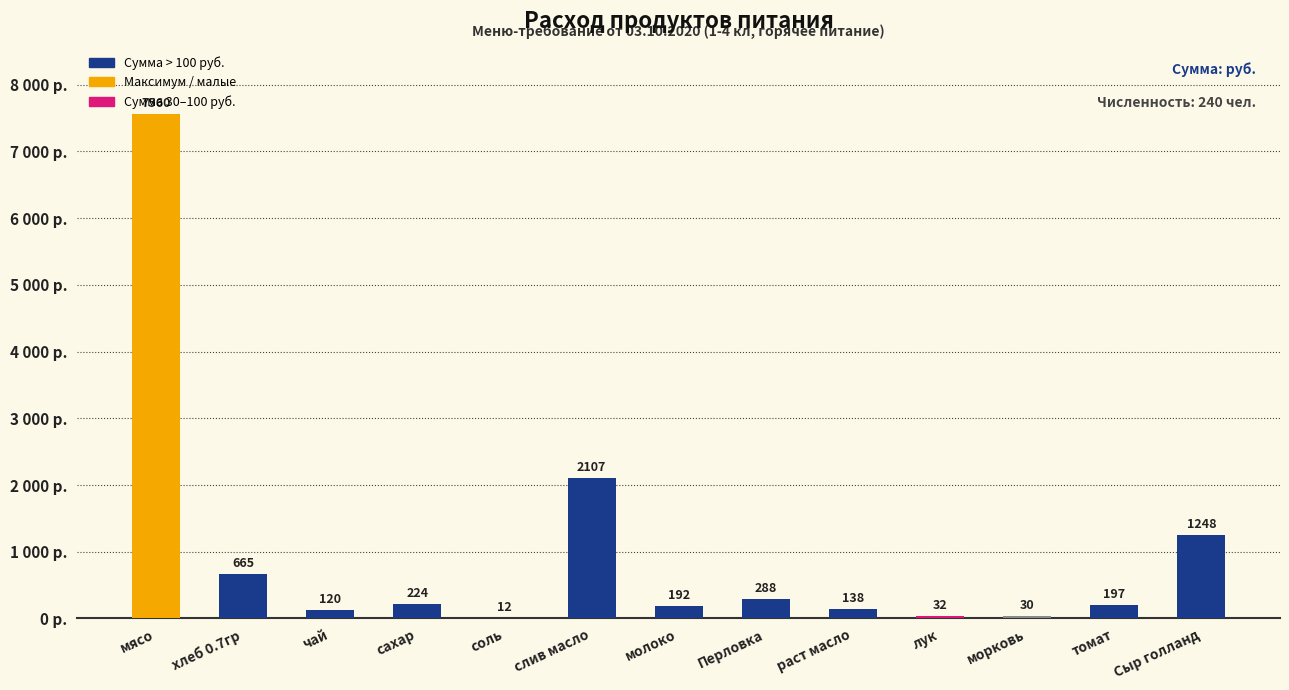

Rank the categories by value from lowest to highest.

соль, морковь, лук, чай, раст масло, молоко, томат, сахар, Перловка, хлеб 0.7гр, Сыр голланд, слив масло, мясо